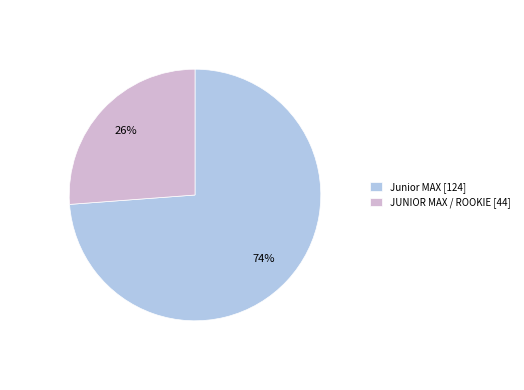

Which category accounts for the majority?

Junior MAX [124]